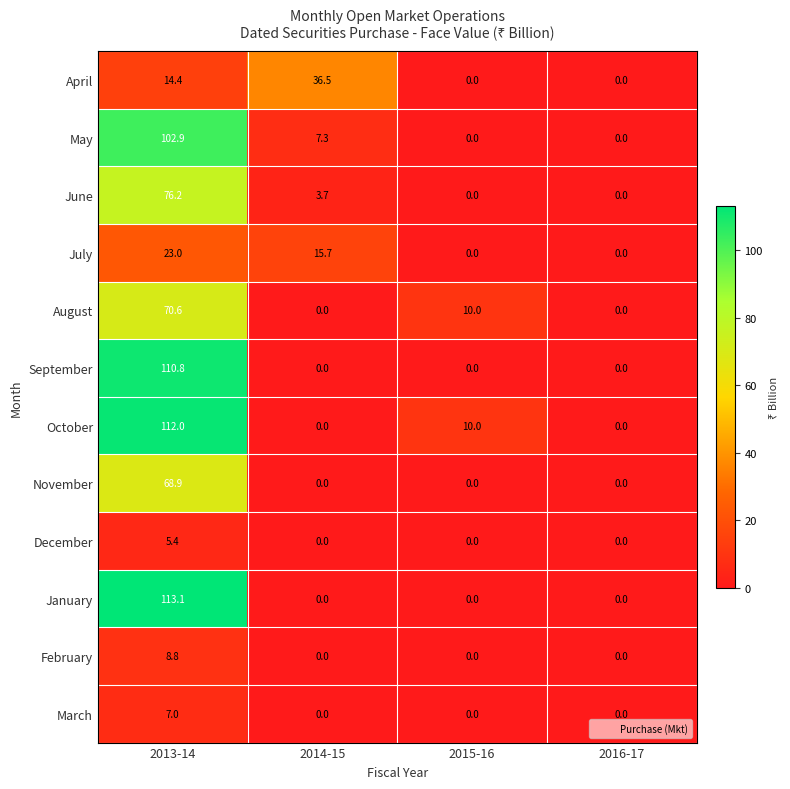

What is the highest value of the September series?

110.8